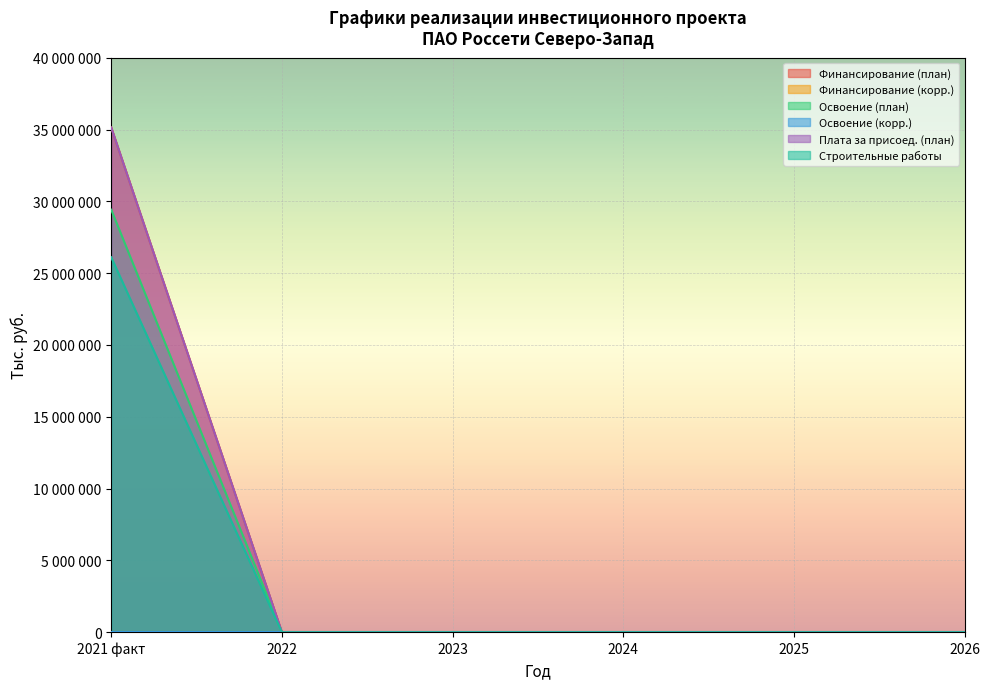

True or false: Строительные работы and Финансирование (план) intersect in this chart.

False